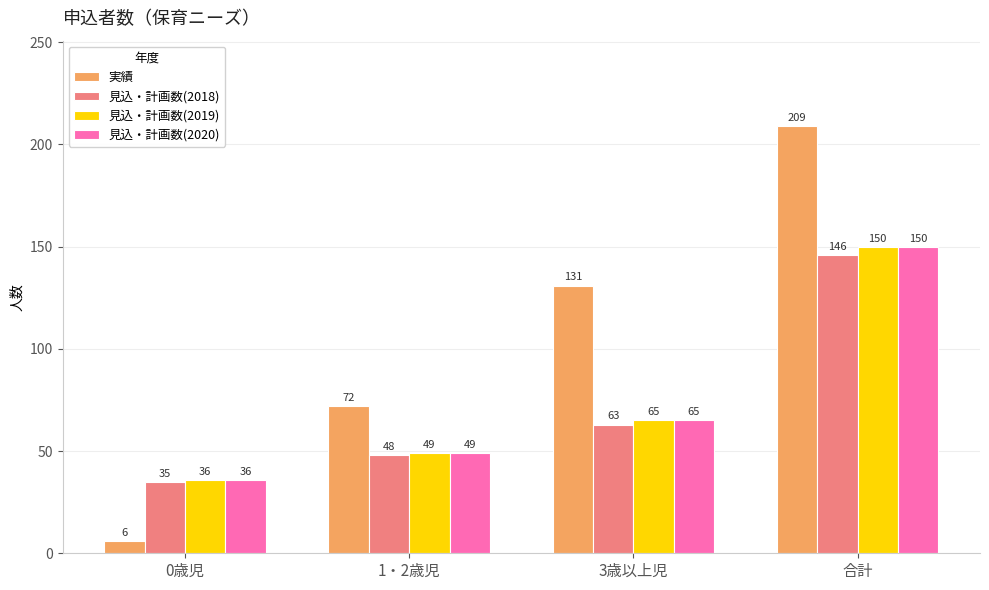

What is the highest value of the 見込・計画数(2020) series?

150